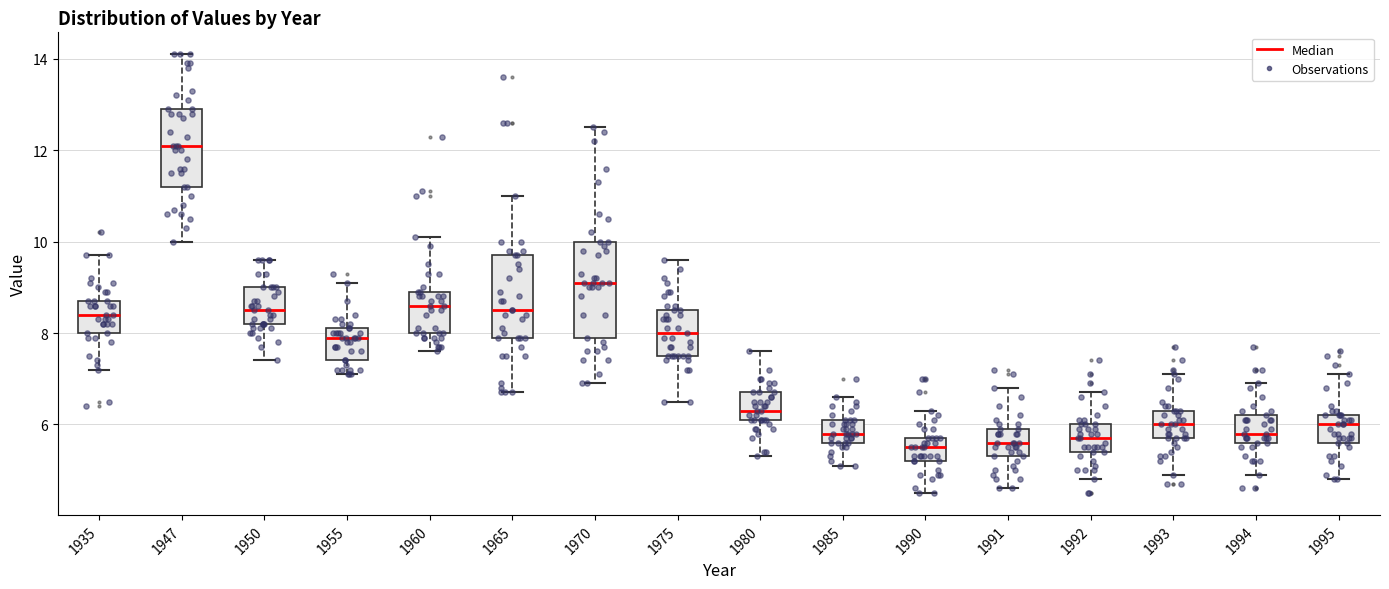

Which box has the highest median line?

1947